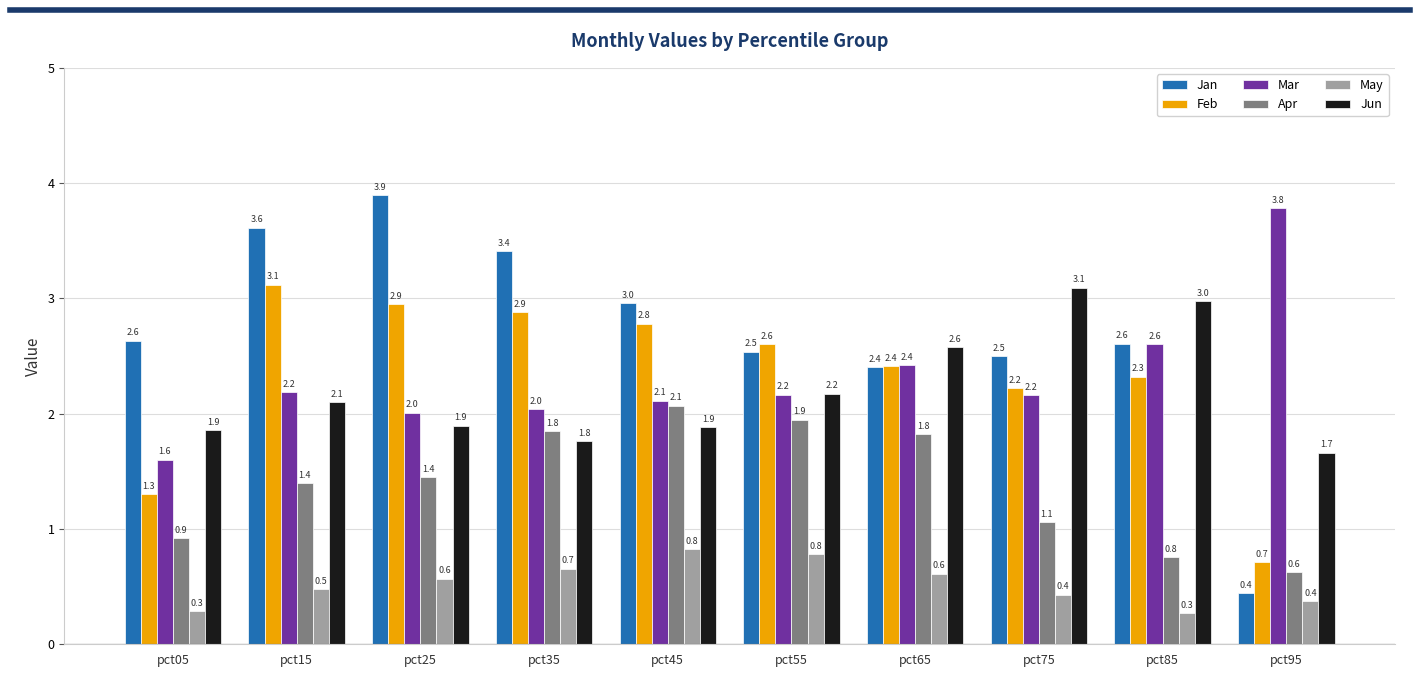

Are the bars grouped side by side (vs. stacked)?

Yes